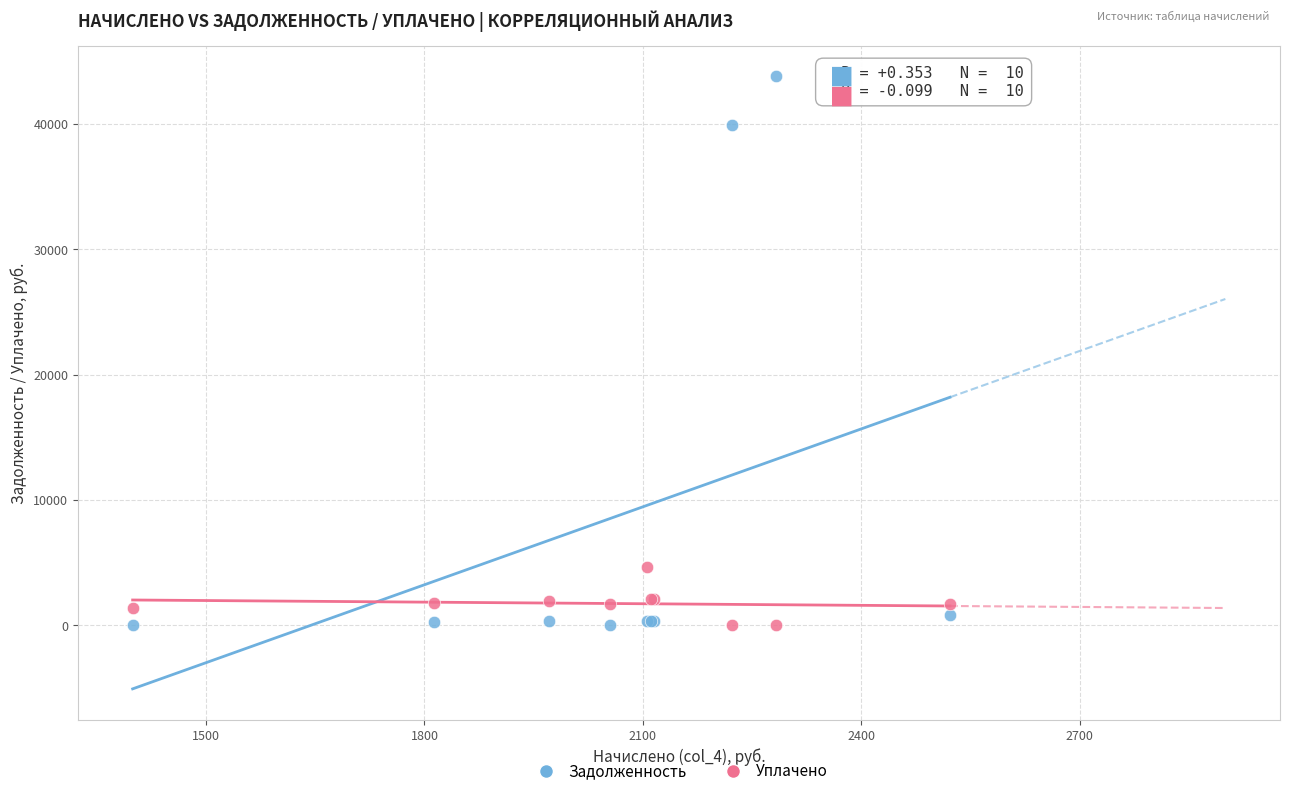

Which series has the widest spread of Y values?

Задолженность